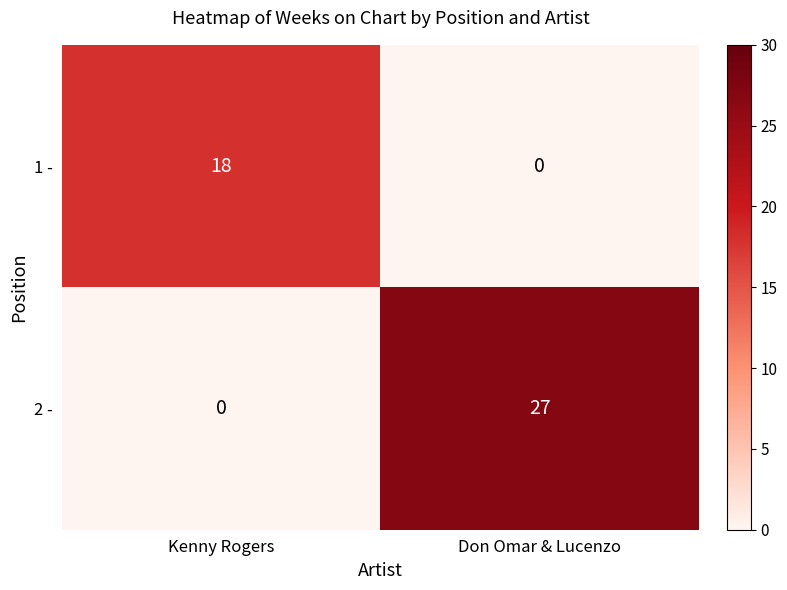

Is it true that 1 - equals 12 at Kenny Rogers?

False